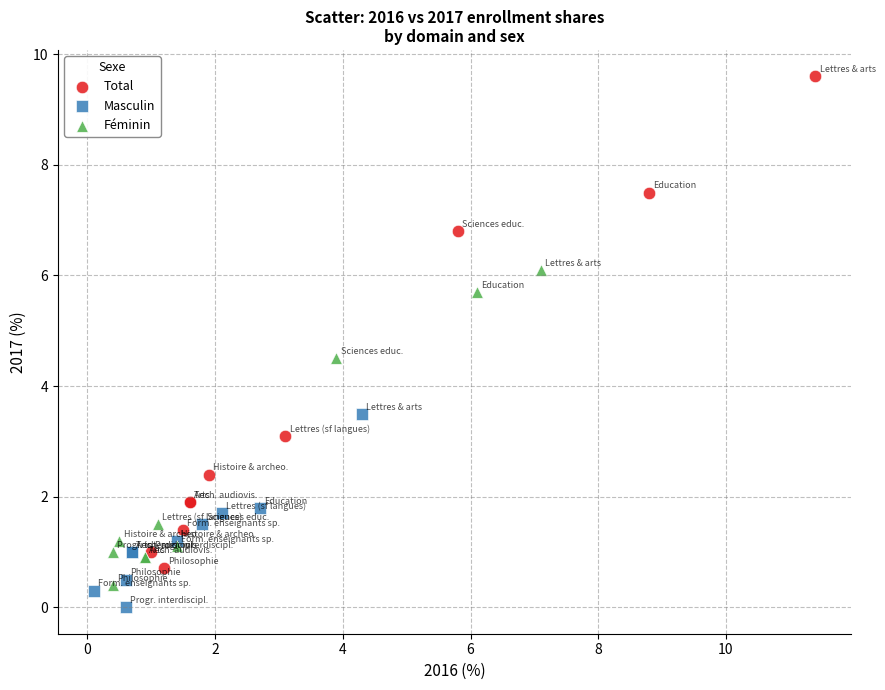

Which series contains the highest Y value?

Total